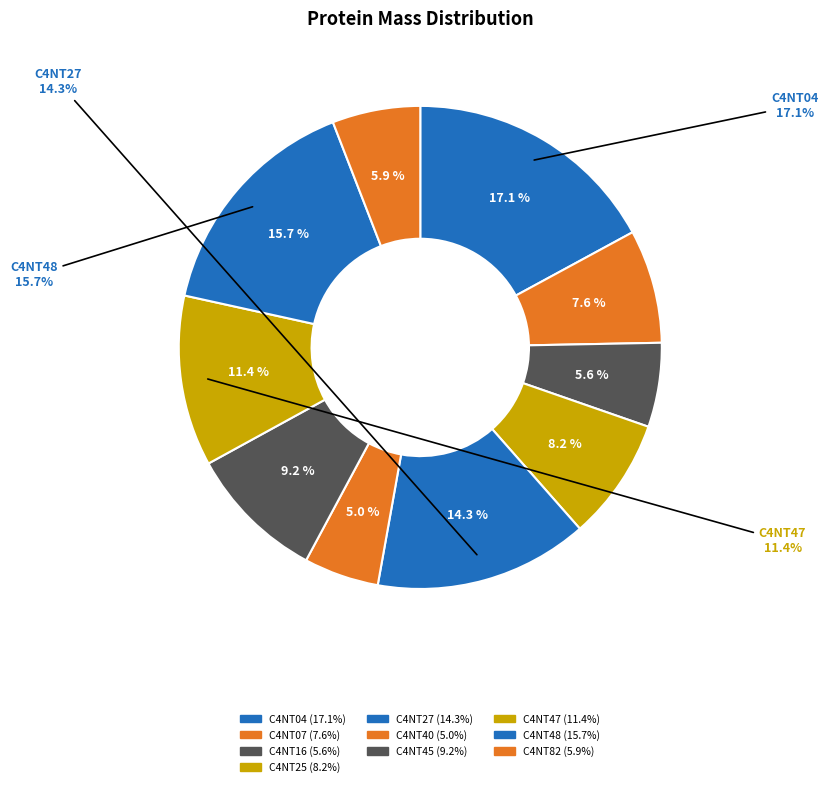

Is it true that C4NT48 is 3% of the pie?

False